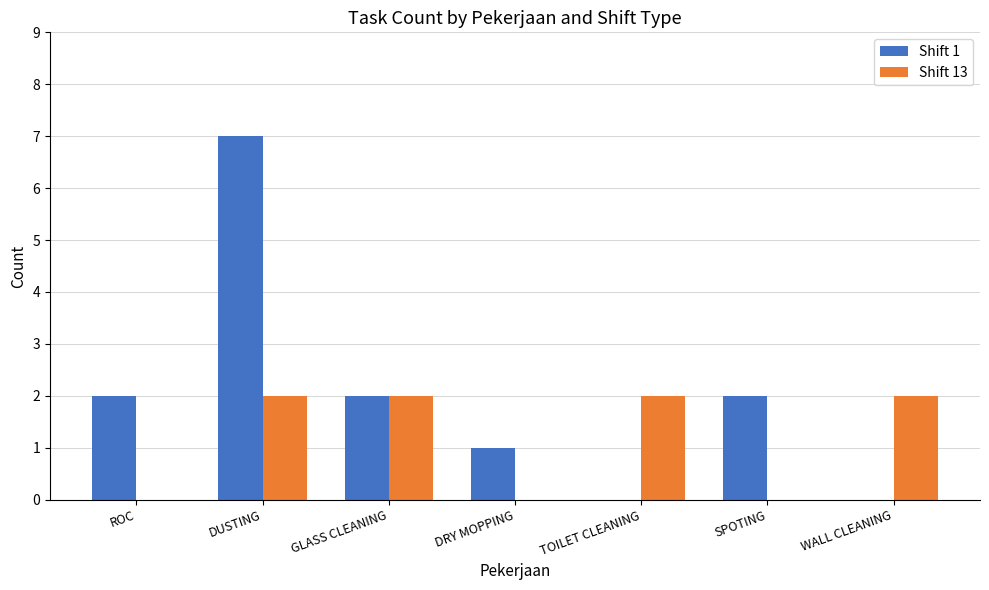

Which series changed the most between DUSTING and SPOTING?

Shift 1